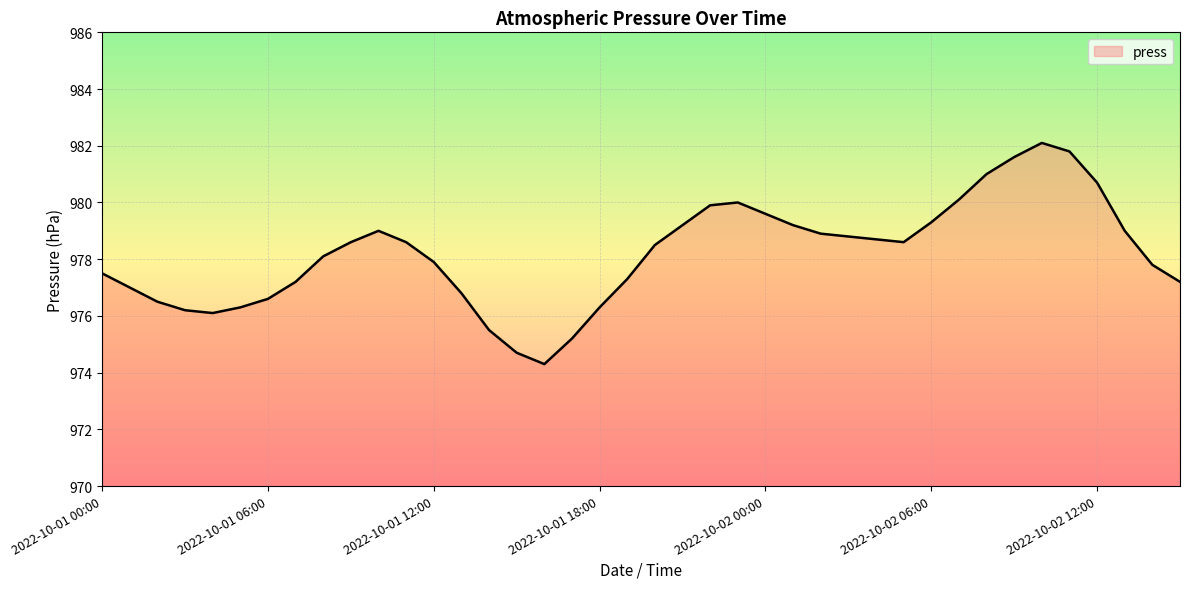

How many lines are shown in the chart?

1